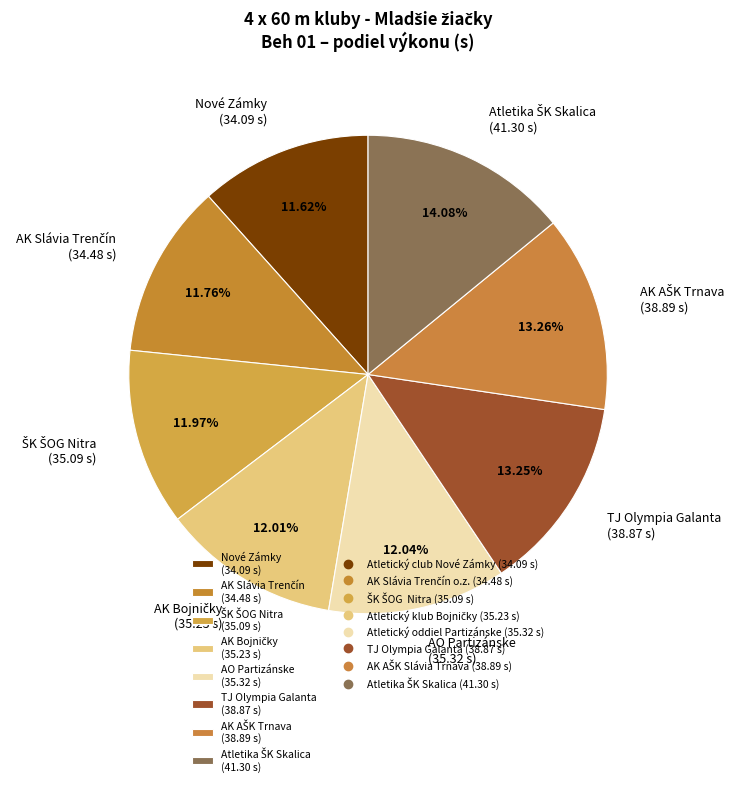

Is there a majority slice in this chart?

No